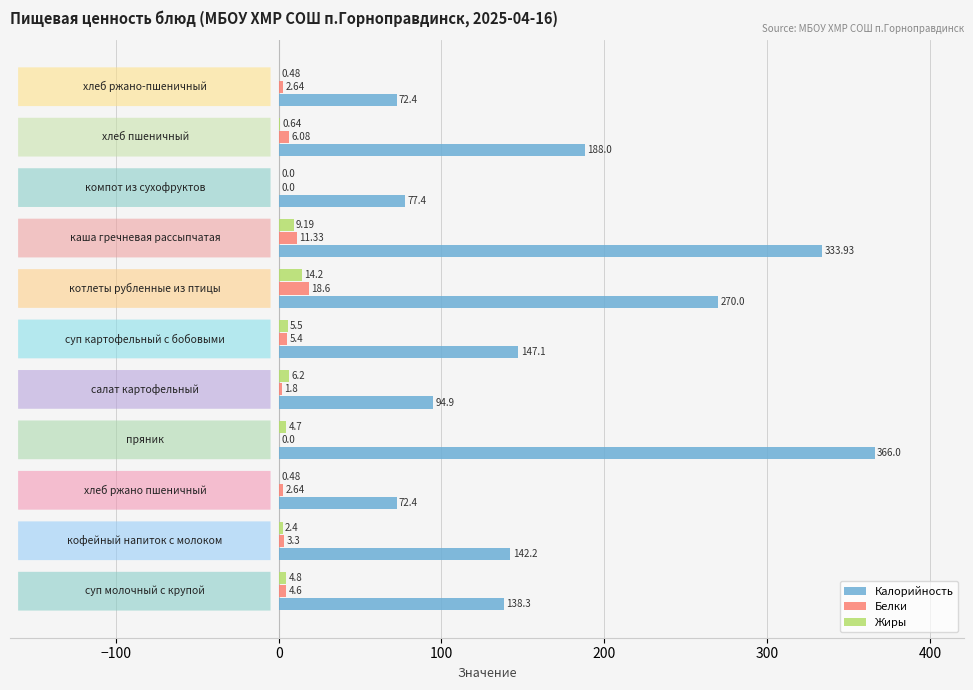

What is the sum of all Жиры values?

48.6